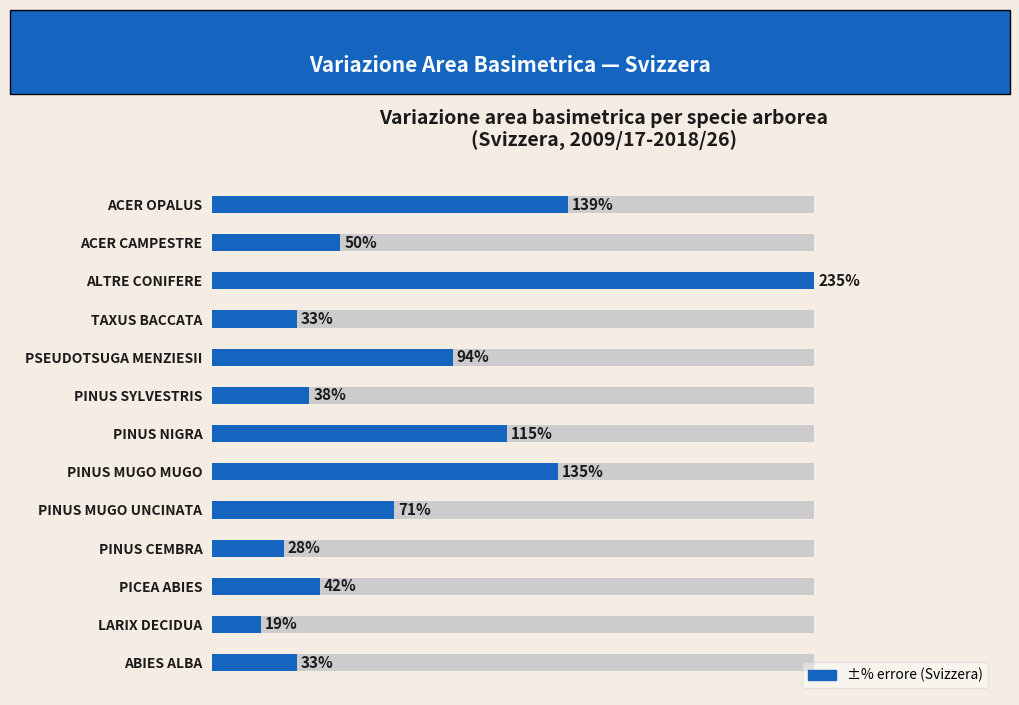

What is the difference between the second highest and second lowest values?

111